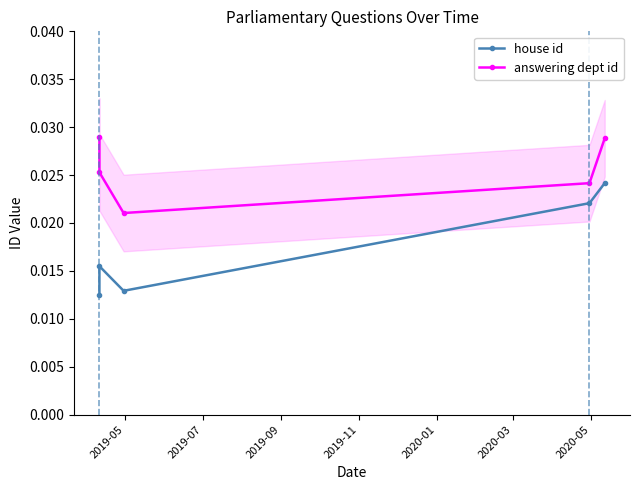

What are all the series names shown in the legend?

house id, answering dept id